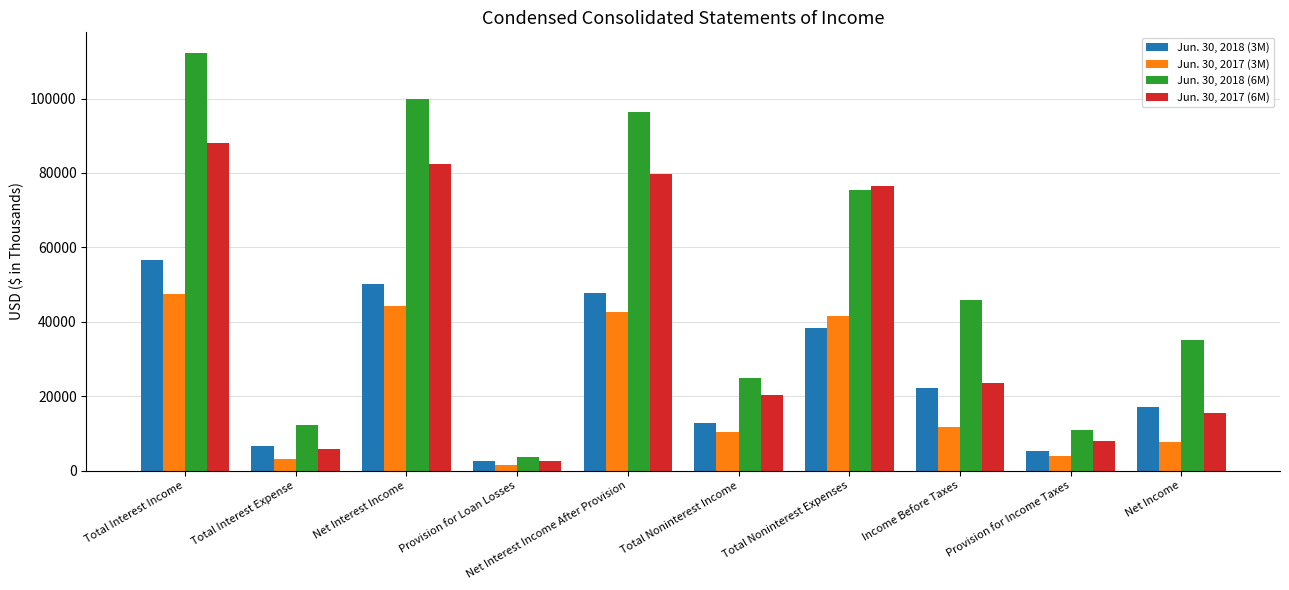

How many data points in Jun. 30, 2017 (3M) are less than 11618?

5